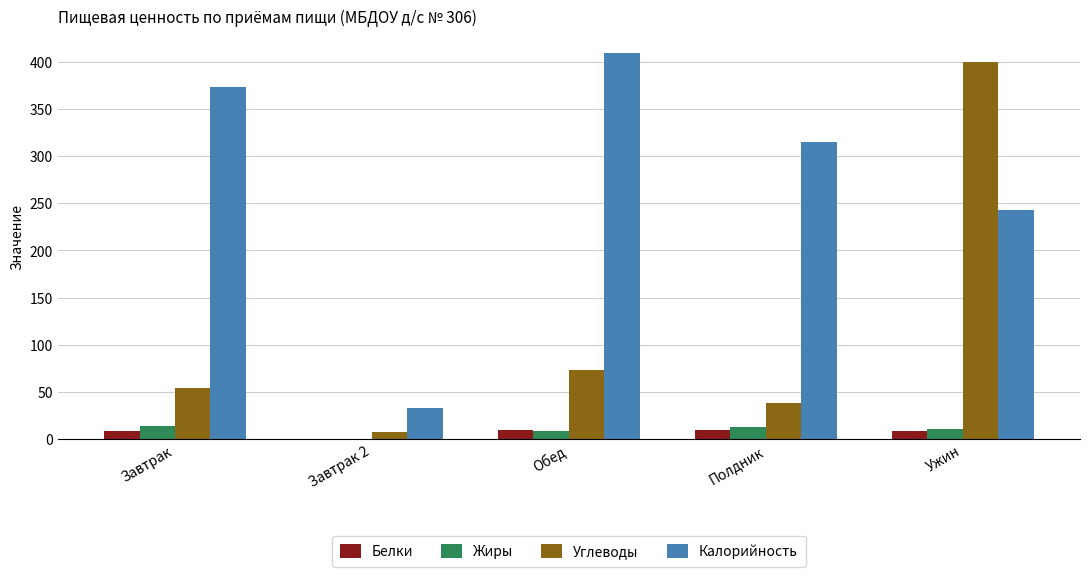

Which series has the largest range (max minus min)?

Углеводы